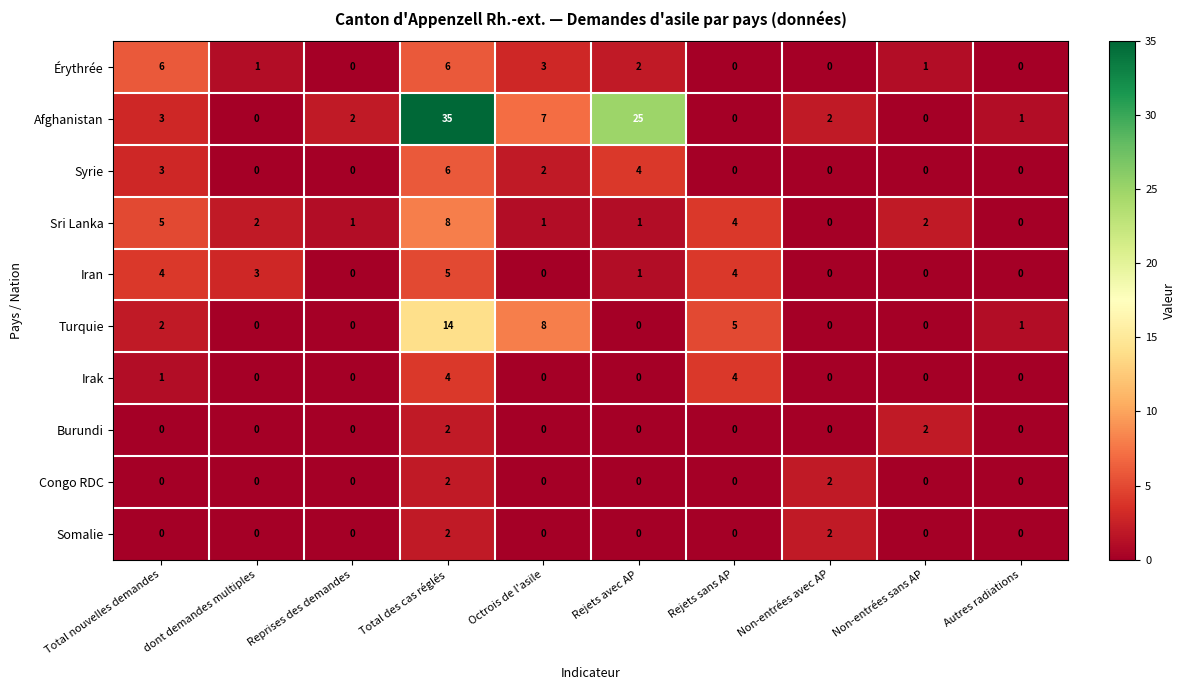

What is the sum of all Somalie values?

4